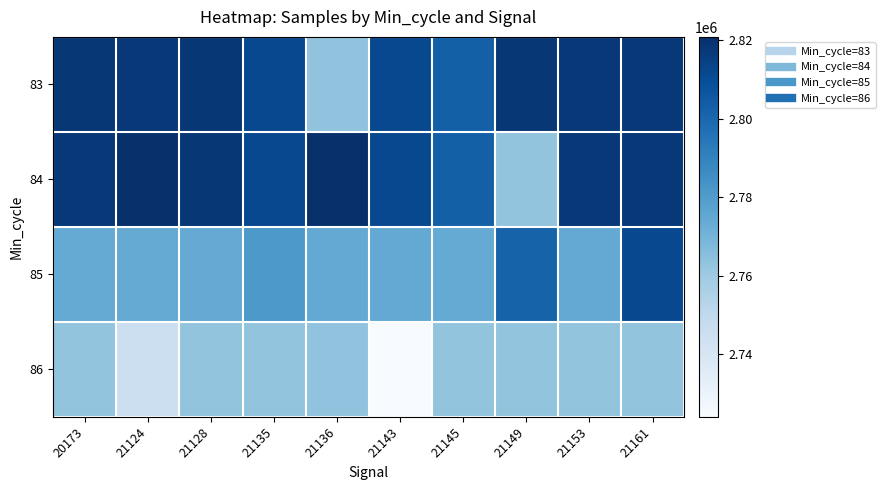

What is the smallest value displayed?

2723983